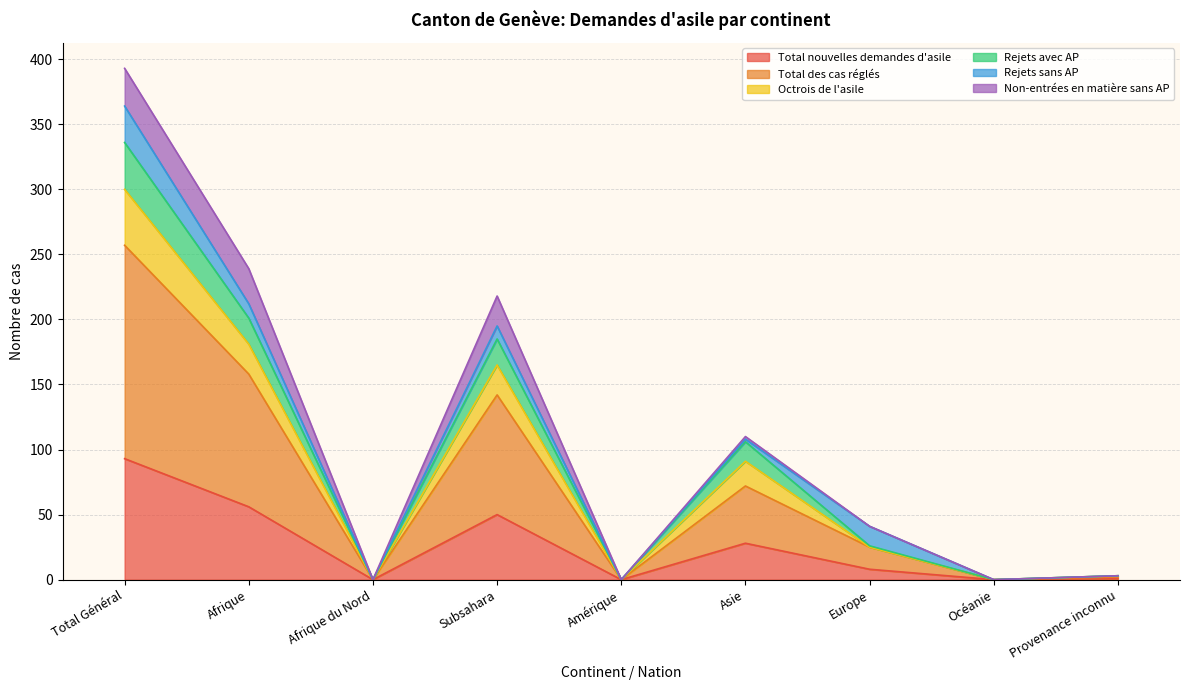

True or false: Total nouvelles demandes d'asile has a value of 42 at Total Général.

False